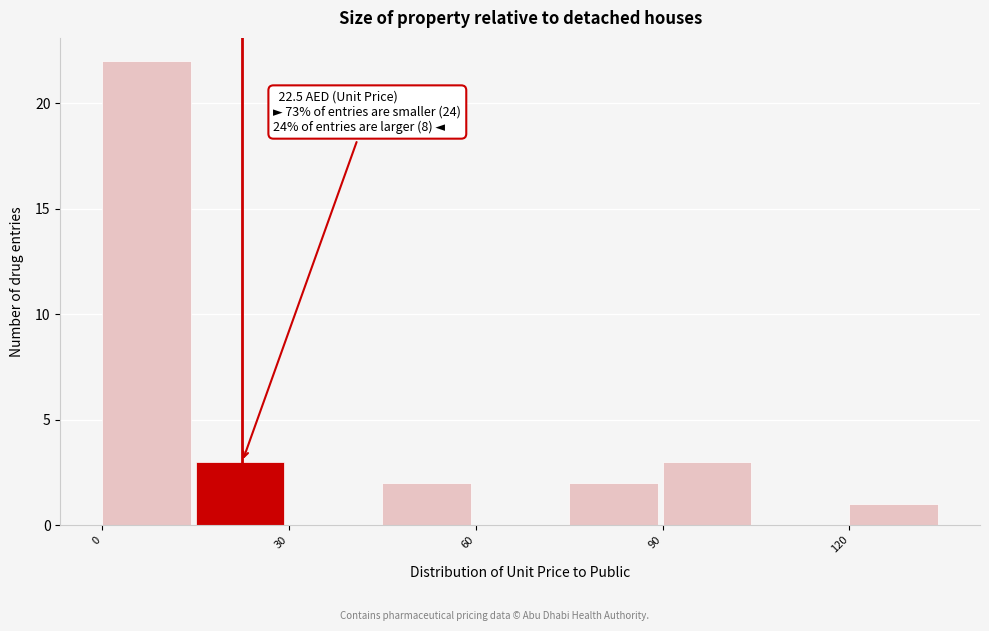

Read against the x-axis, roughly where is the centre of the tallest bar?

5